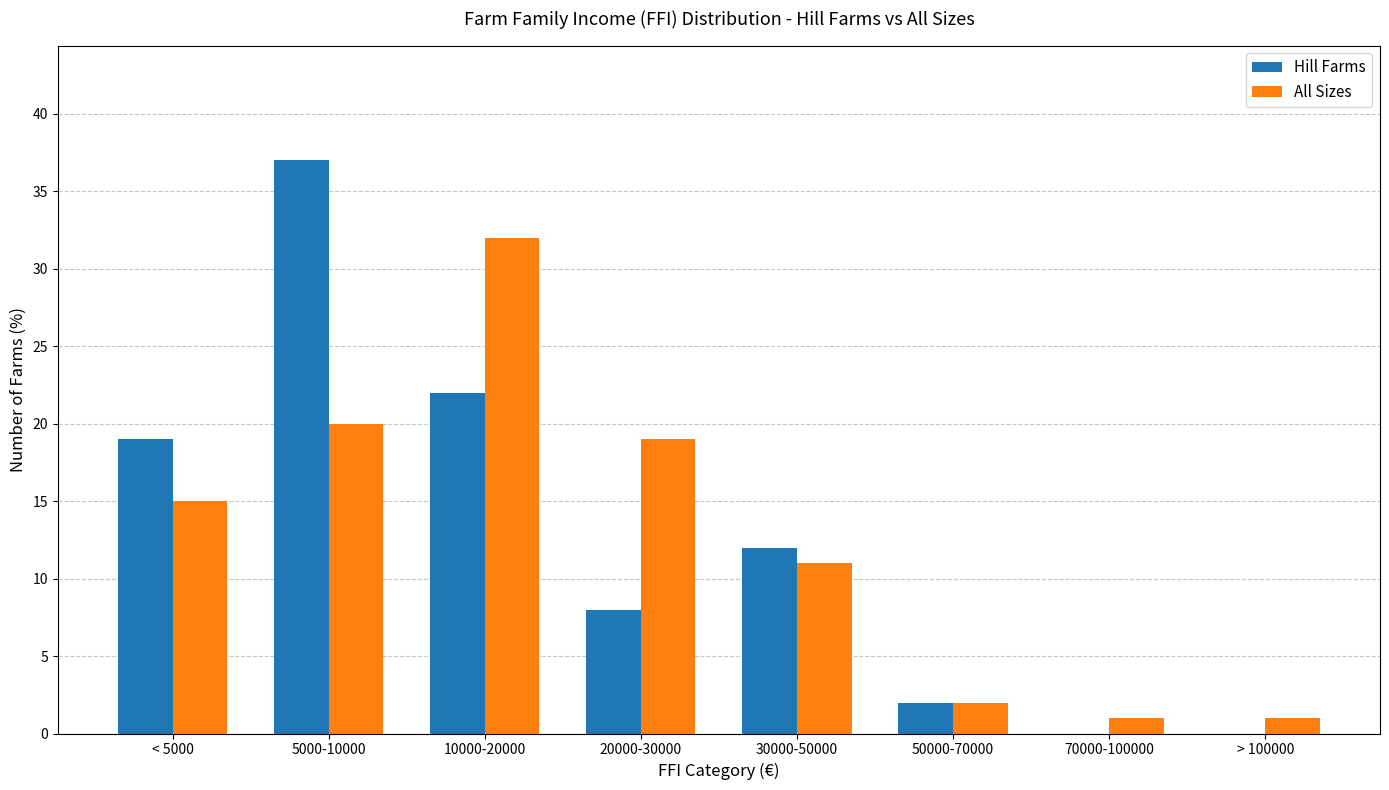

What is the approximate value of All Sizes at 30000-50000, to the nearest 5?

10